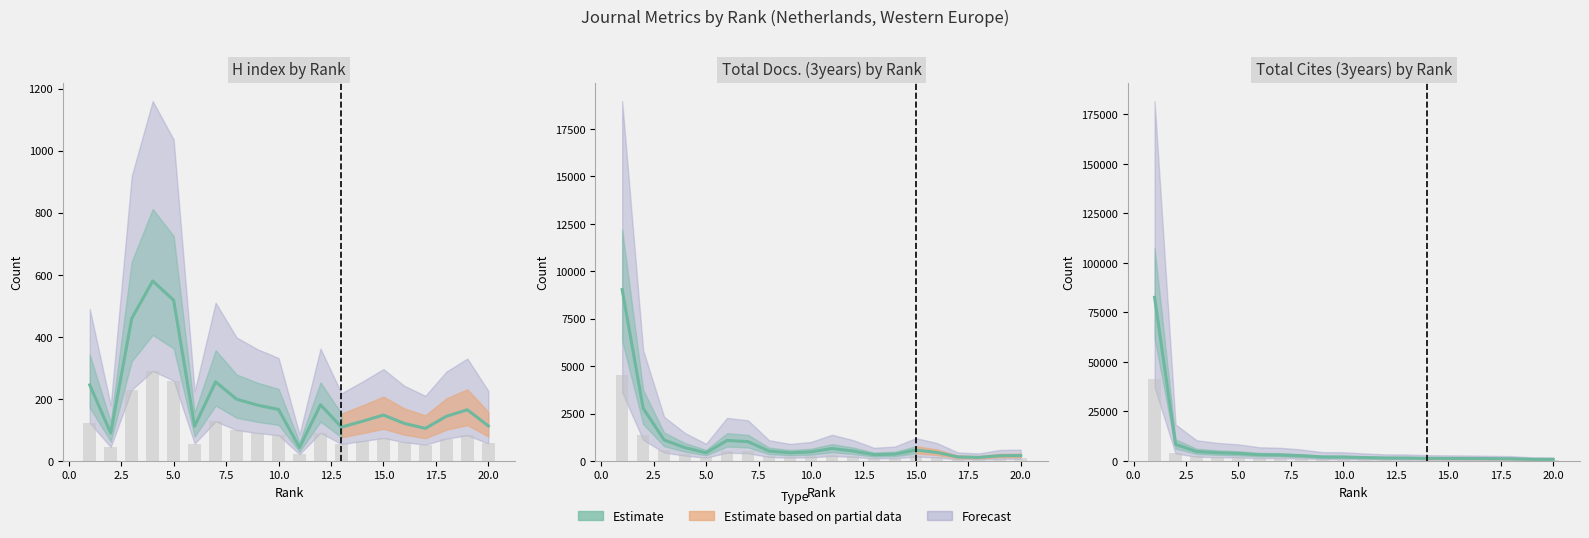

Are the bars grouped side by side (vs. stacked)?

Yes